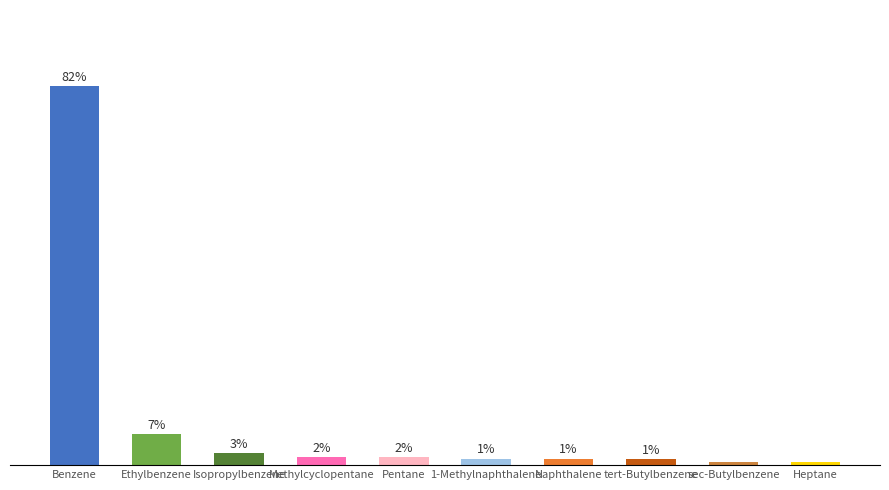

Is it true that the value at Benzene is 34.4?

False